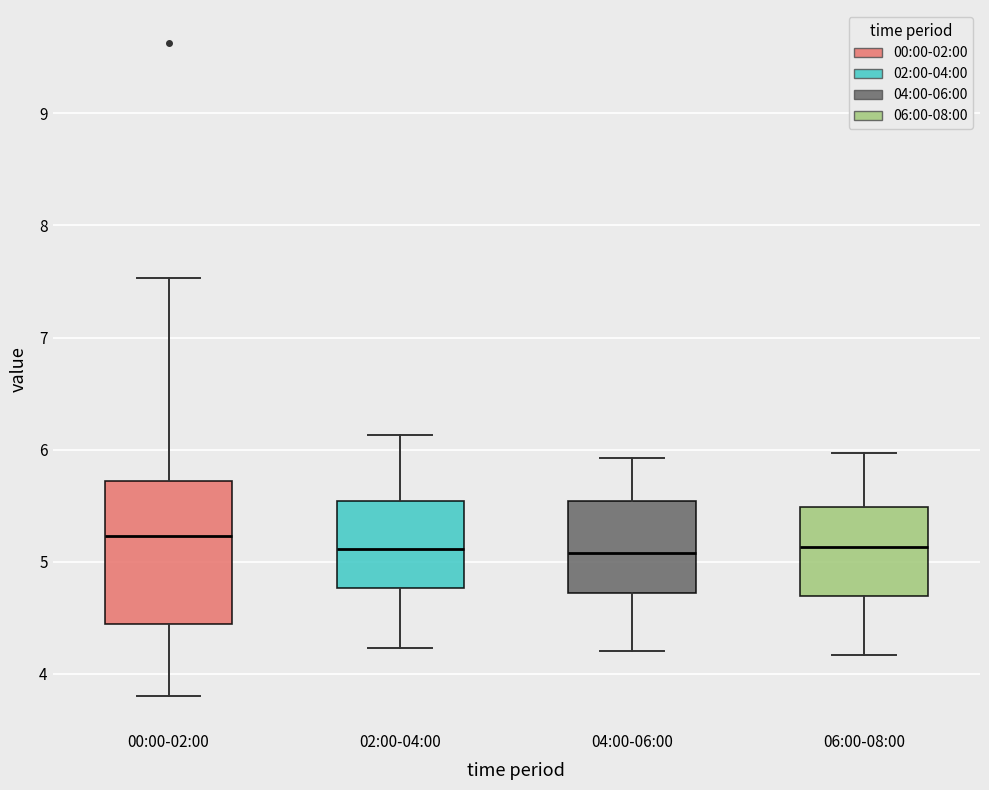

Where does the median line of the box for 04:00-06:00 sit on the y-axis? The values are not printed on the chart, so give them approximately, as read against the axis.

5.1